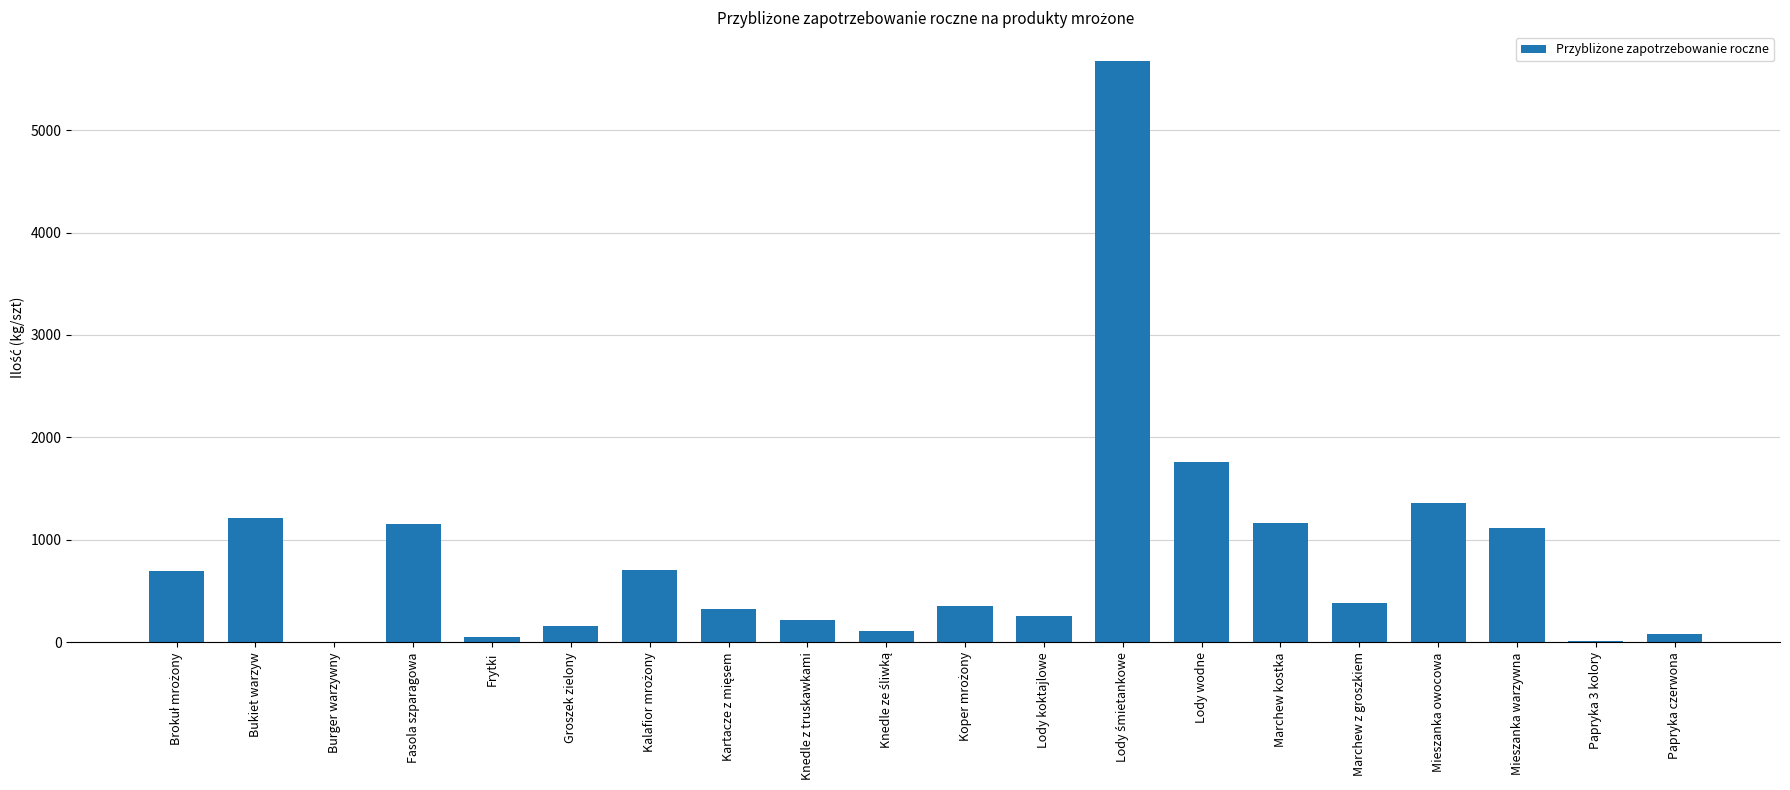

What is the approximate value at Mieszanka warzywna?

1120